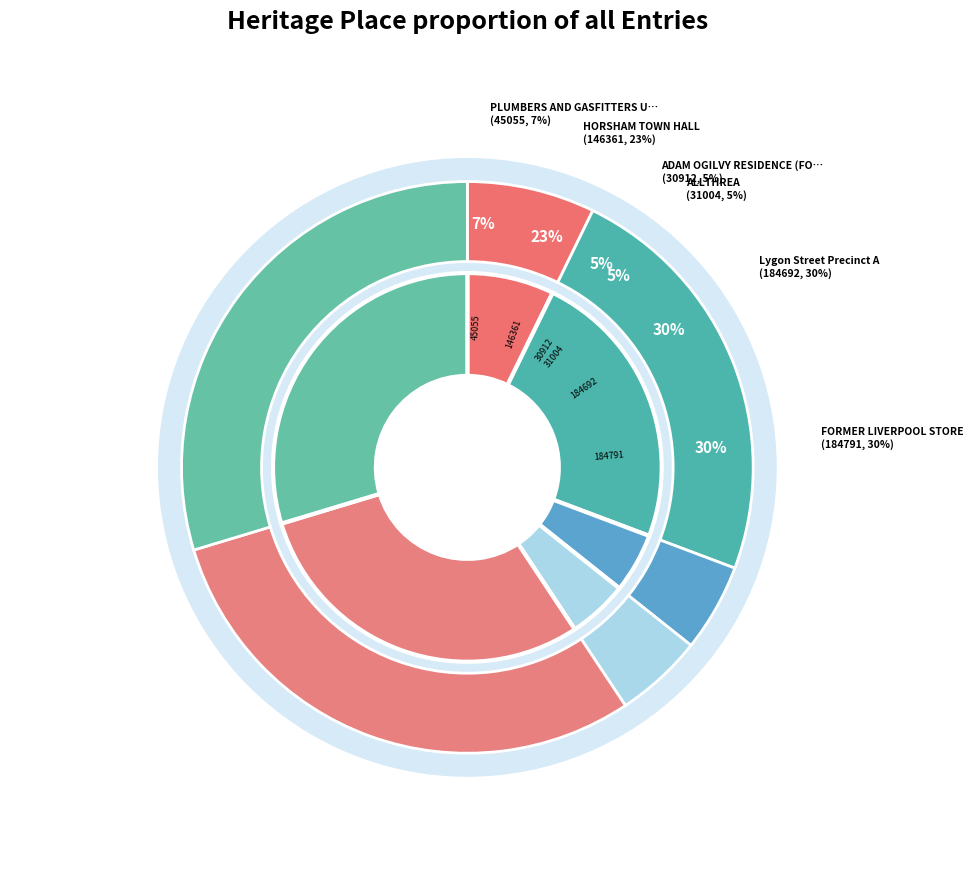

Count the number of slices in the pie.

6